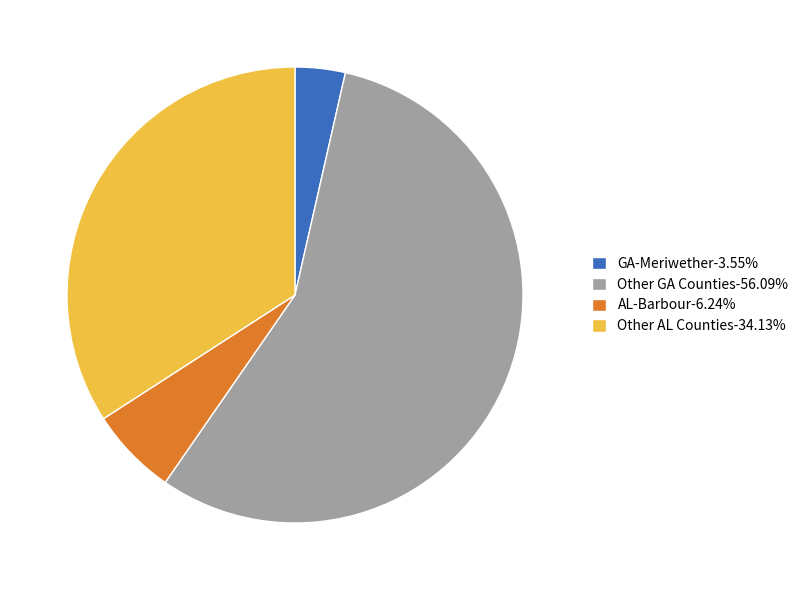

What is the ratio of the value at Other AL Counties-34.13% to the value at AL-Barbour-6.24%?

5.5